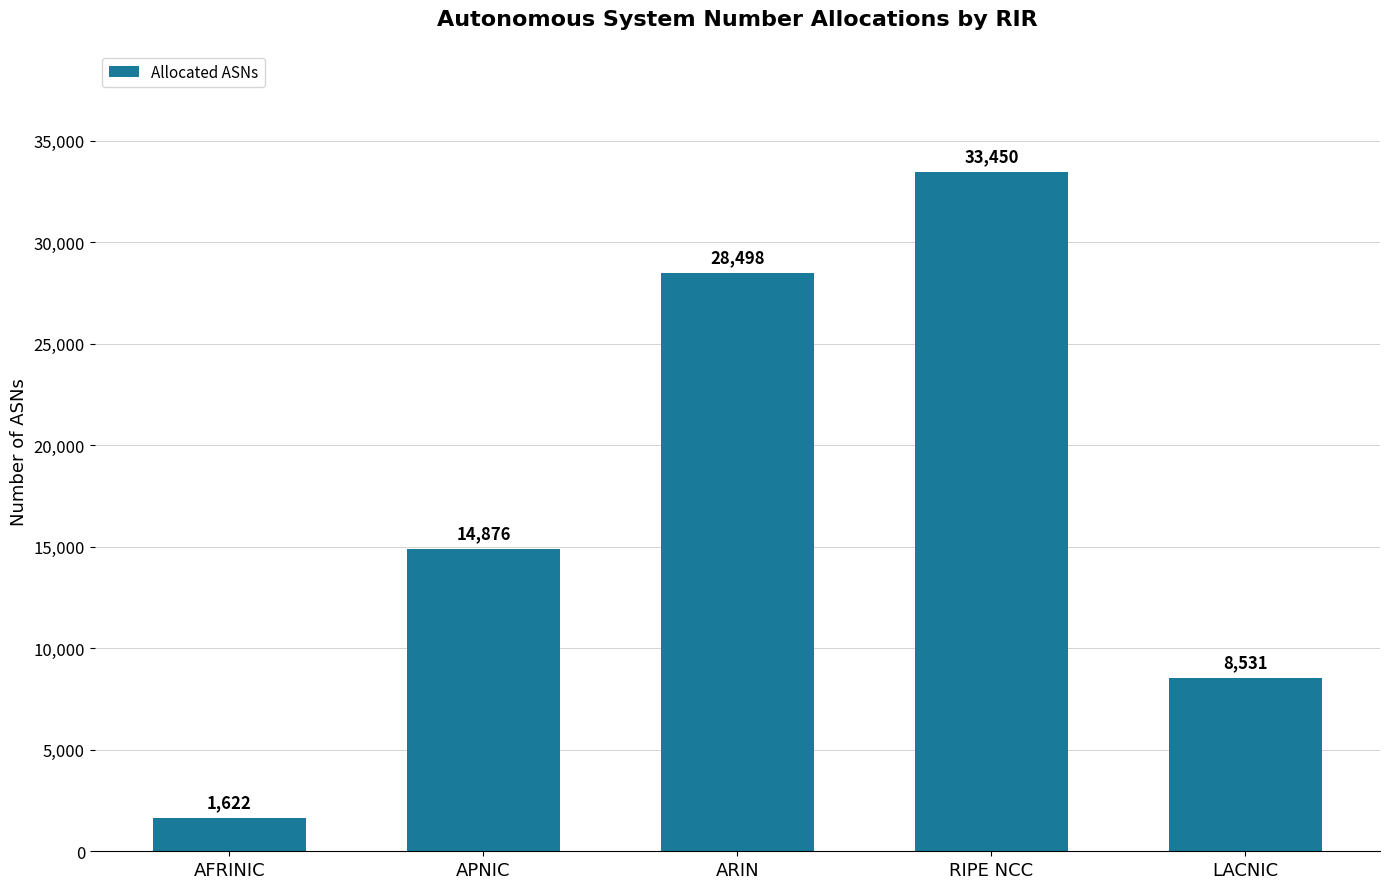

The chart shows a value of 33450 at RIPE NCC. True or false?

True